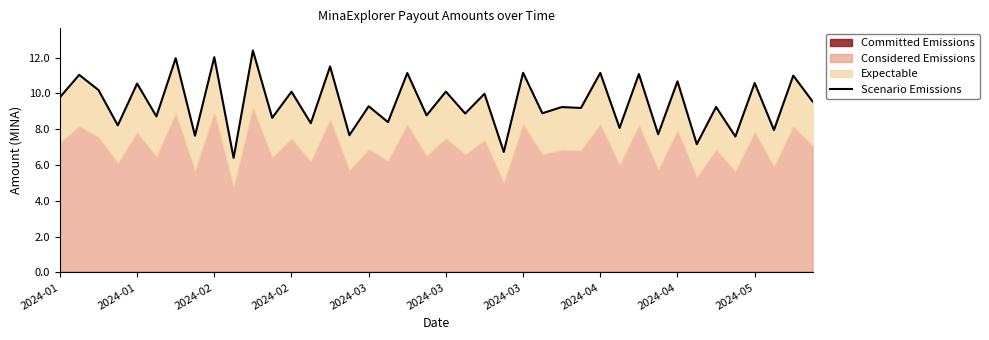

True or false: there are more than 2 points higher than both neighbors.

True